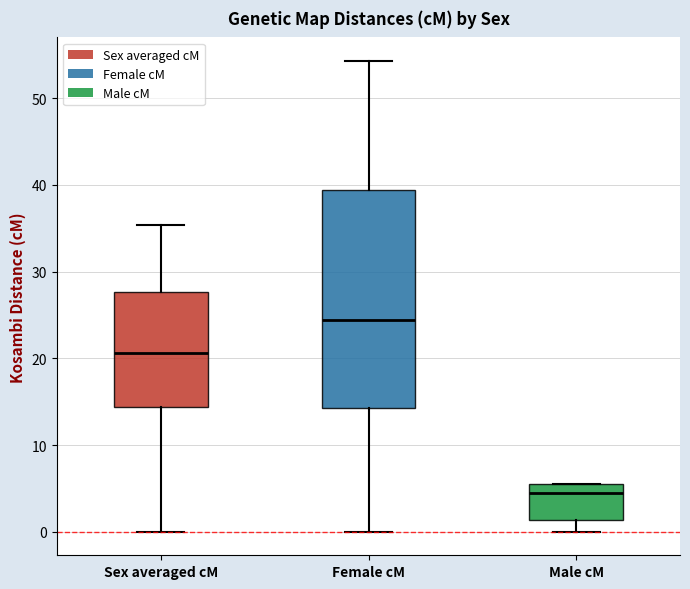

Comparing the boxes themselves (not the whiskers), which one is the tallest?

Female cM